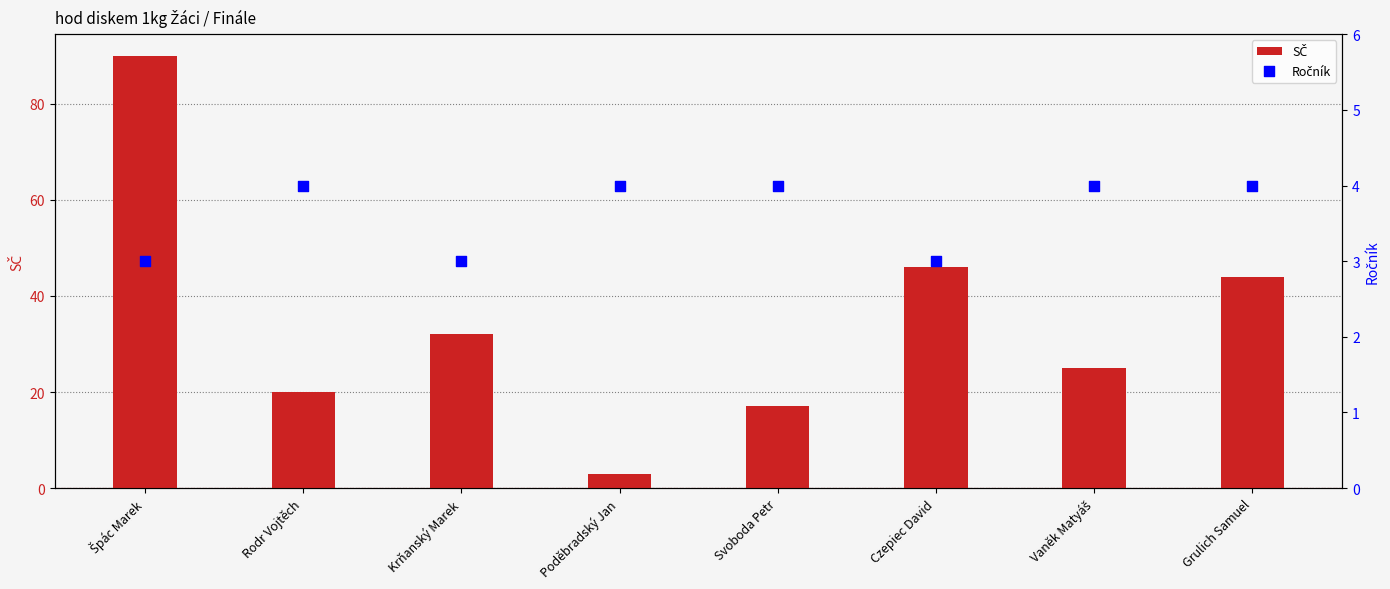

What is the total value across all series at Svoboda Petr?

21